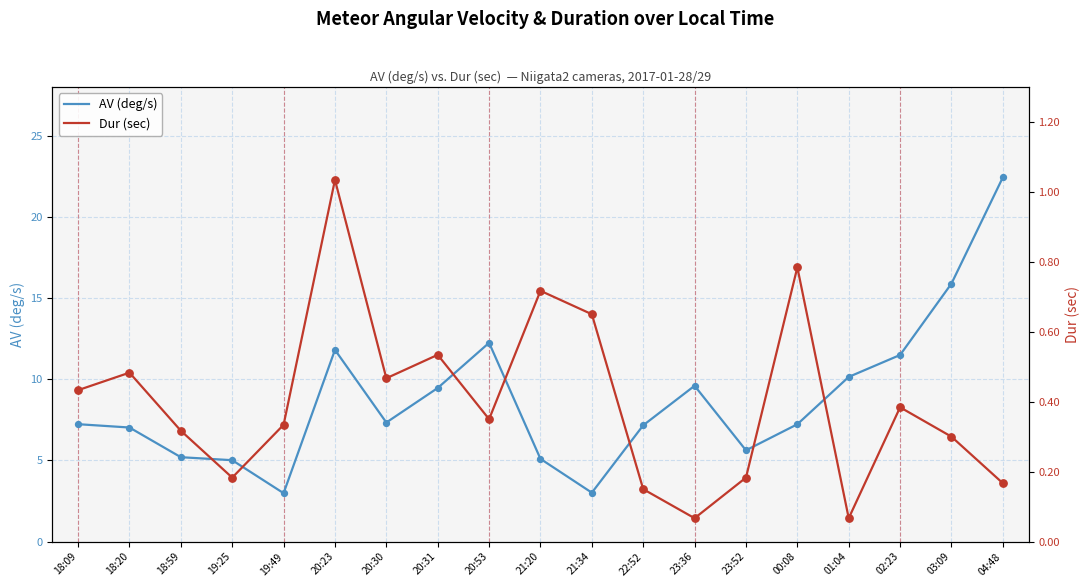

At which category is the sum across all series the highest?

04:48